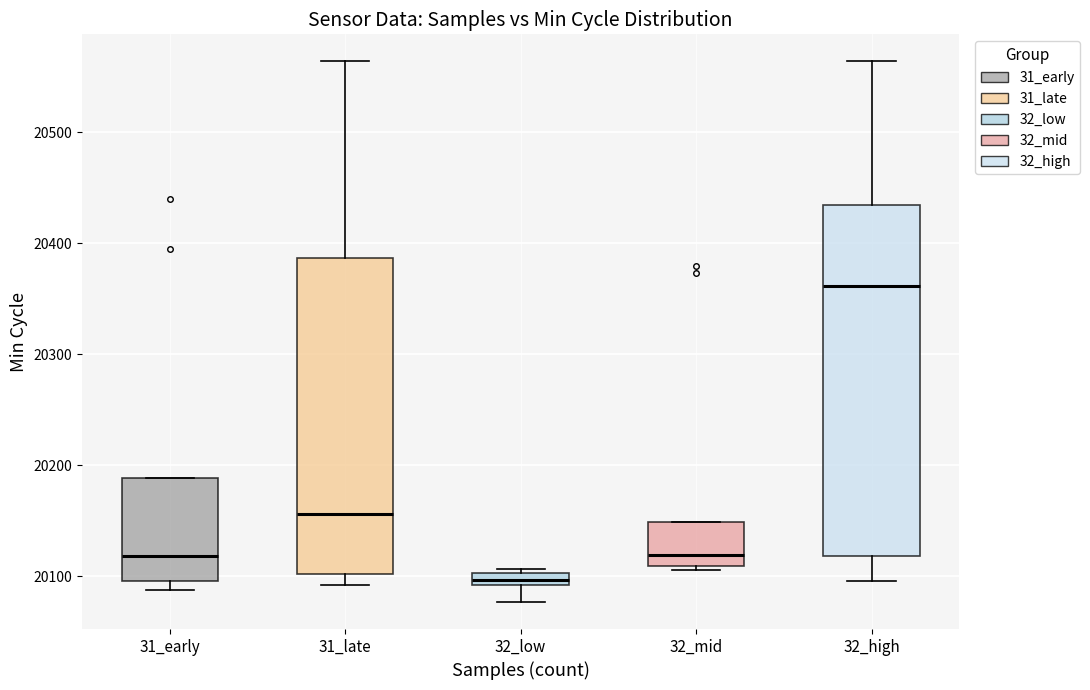

Which box has the highest median line?

32_high